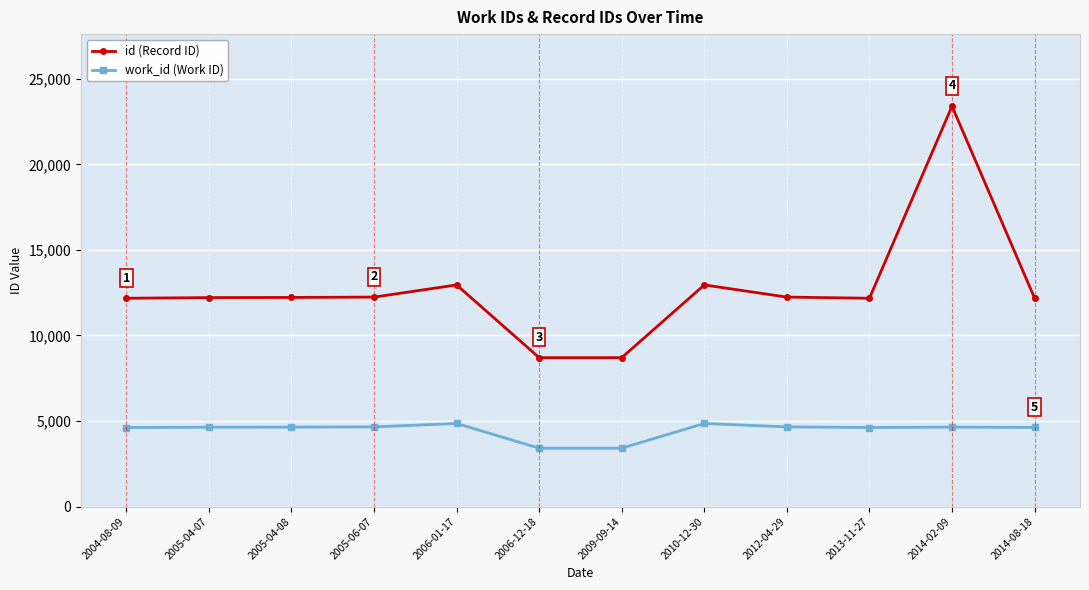

True or false: work_id (Work ID) and id (Record ID) intersect in this chart.

False